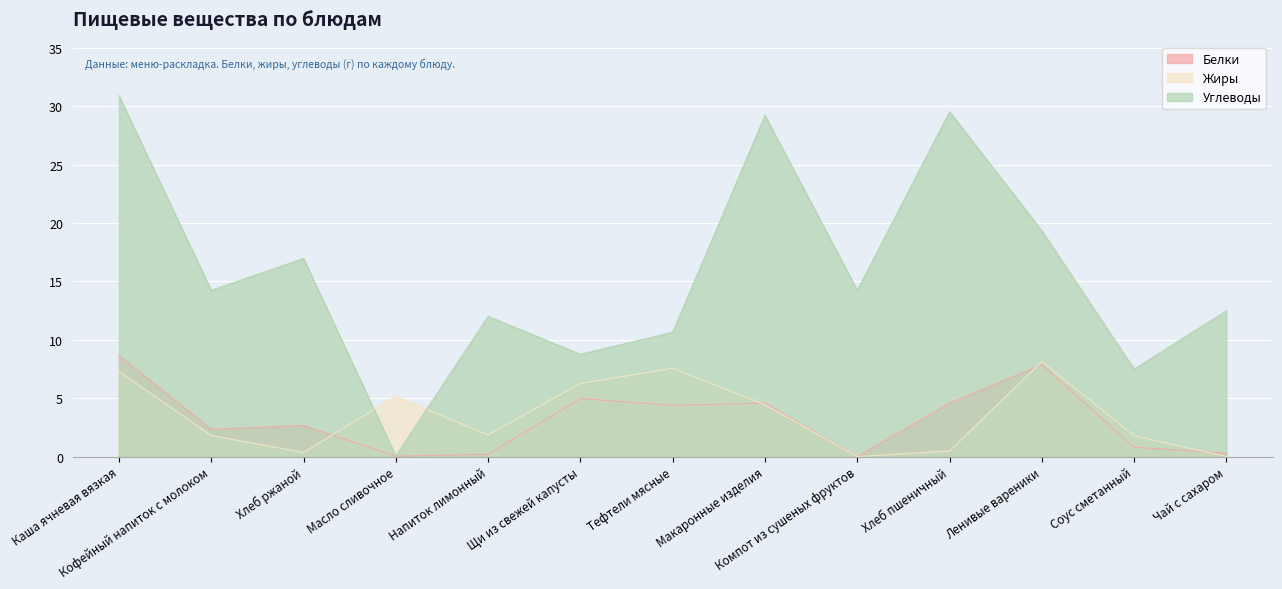

True or false: Белки and Углеводы intersect in this chart.

False